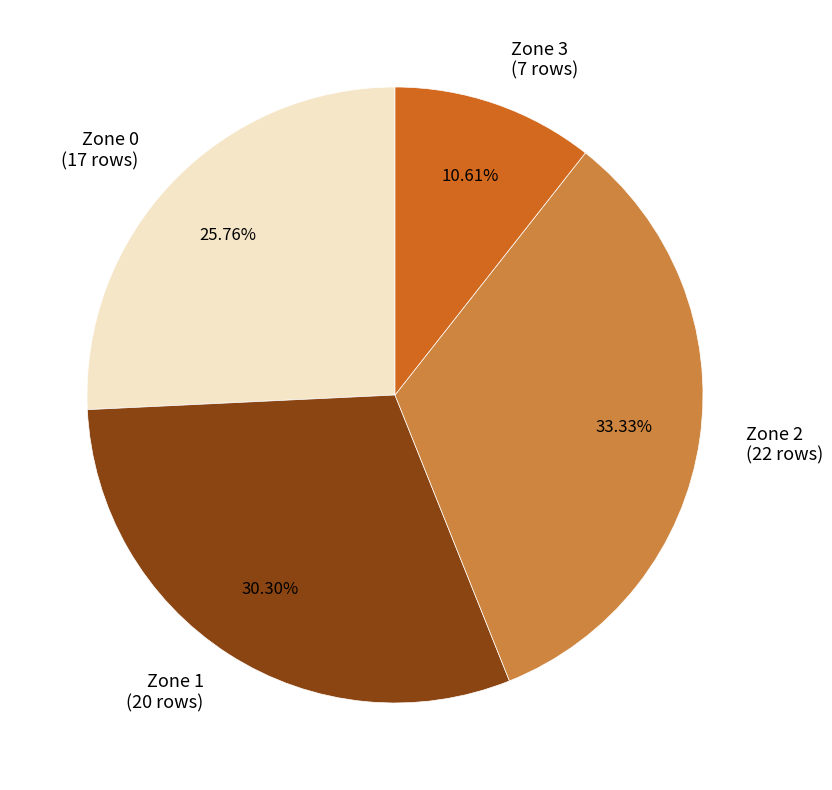

Is it true that Zone 3 is 26% of the pie?

False